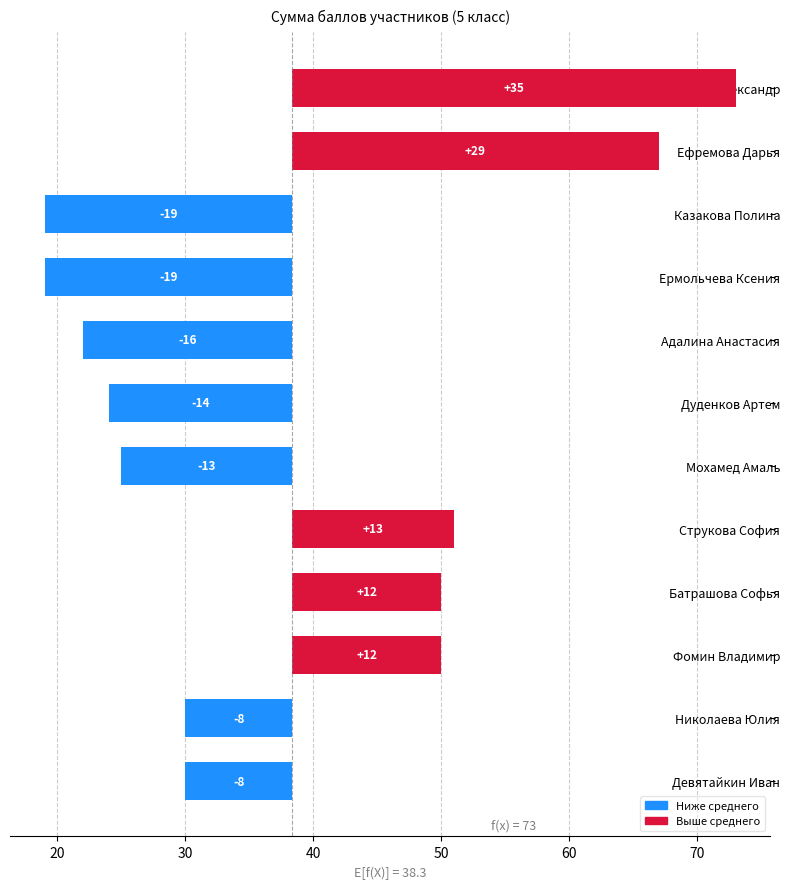

Count the number of values greater than -8.

5